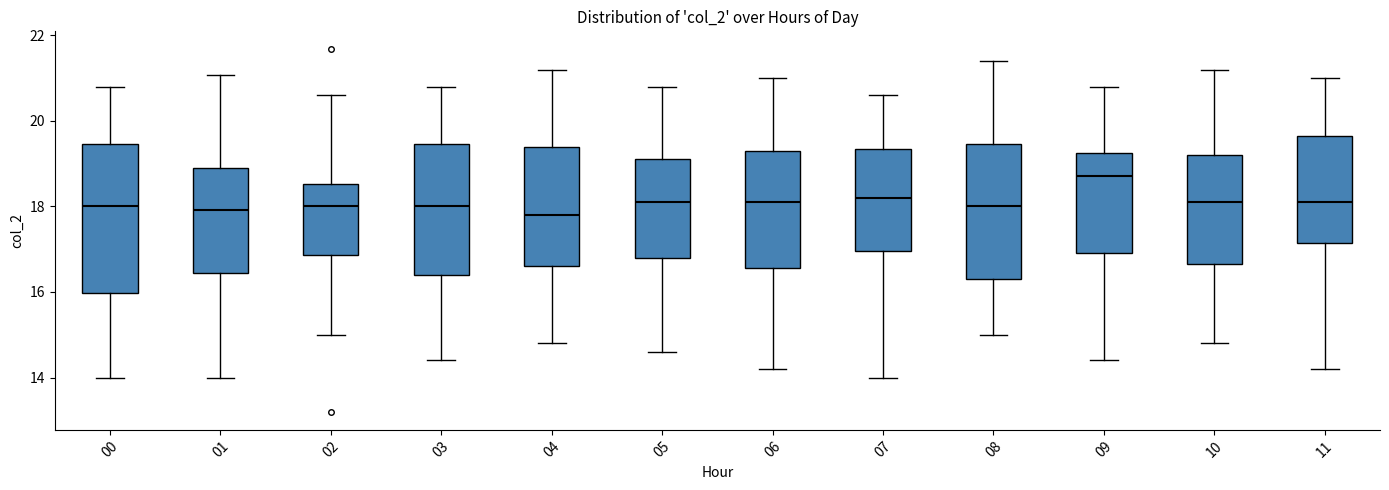

Reading left to right, transcribe this box plot: for each box, give where its median line is, the range the box spans, and where its two whiskers end, as read against the y-axis. The values are not printed on the chart, so give them approximately, as read against the axis.

00: median 18.0, box 16.0 to 19.4, whiskers 14.0 to 20.8
01: median 18.0, box 16.4 to 19.0, whiskers 14.0 to 21.0
02: median 18.0, box 16.8 to 18.6, whiskers 15.0 to 20.6
03: median 18.0, box 16.4 to 19.4, whiskers 14.4 to 20.8
04: median 17.8, box 16.6 to 19.4, whiskers 14.8 to 21.2
05: median 18.2, box 16.8 to 19.2, whiskers 14.6 to 20.8
06: median 18.2, box 16.6 to 19.4, whiskers 14.2 to 21.0
07: median 18.2, box 17.0 to 19.4, whiskers 14.0 to 20.6
08: median 18.0, box 16.4 to 19.4, whiskers 15.0 to 21.4
09: median 18.8, box 17.0 to 19.2, whiskers 14.4 to 20.8
10: median 18.2, box 16.6 to 19.2, whiskers 14.8 to 21.2
11: median 18.2, box 17.2 to 19.6, whiskers 14.2 to 21.0